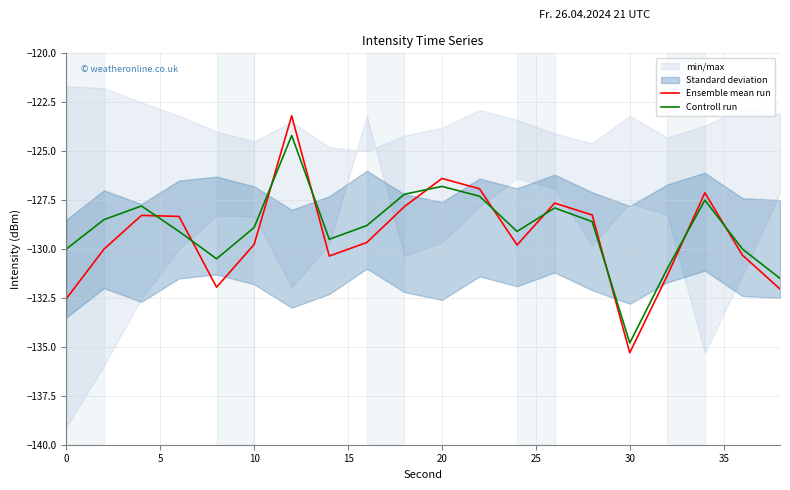

Which series ends up on top after the final intersection of Ensemble mean run and Controll run?

Controll run